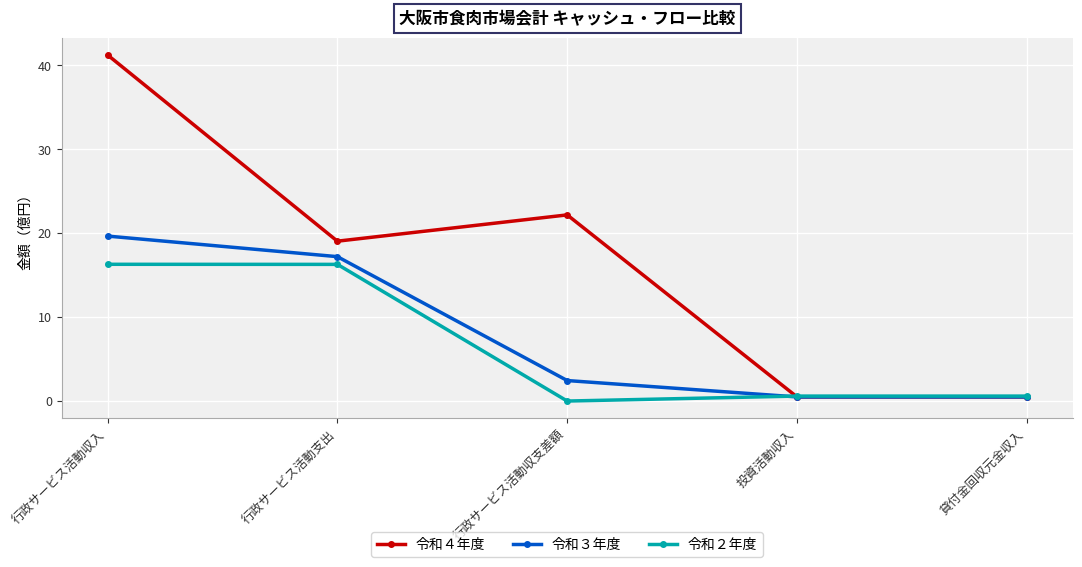

The value of 令和３年度 at 投資活動収入 is 0.5. True or false?

True